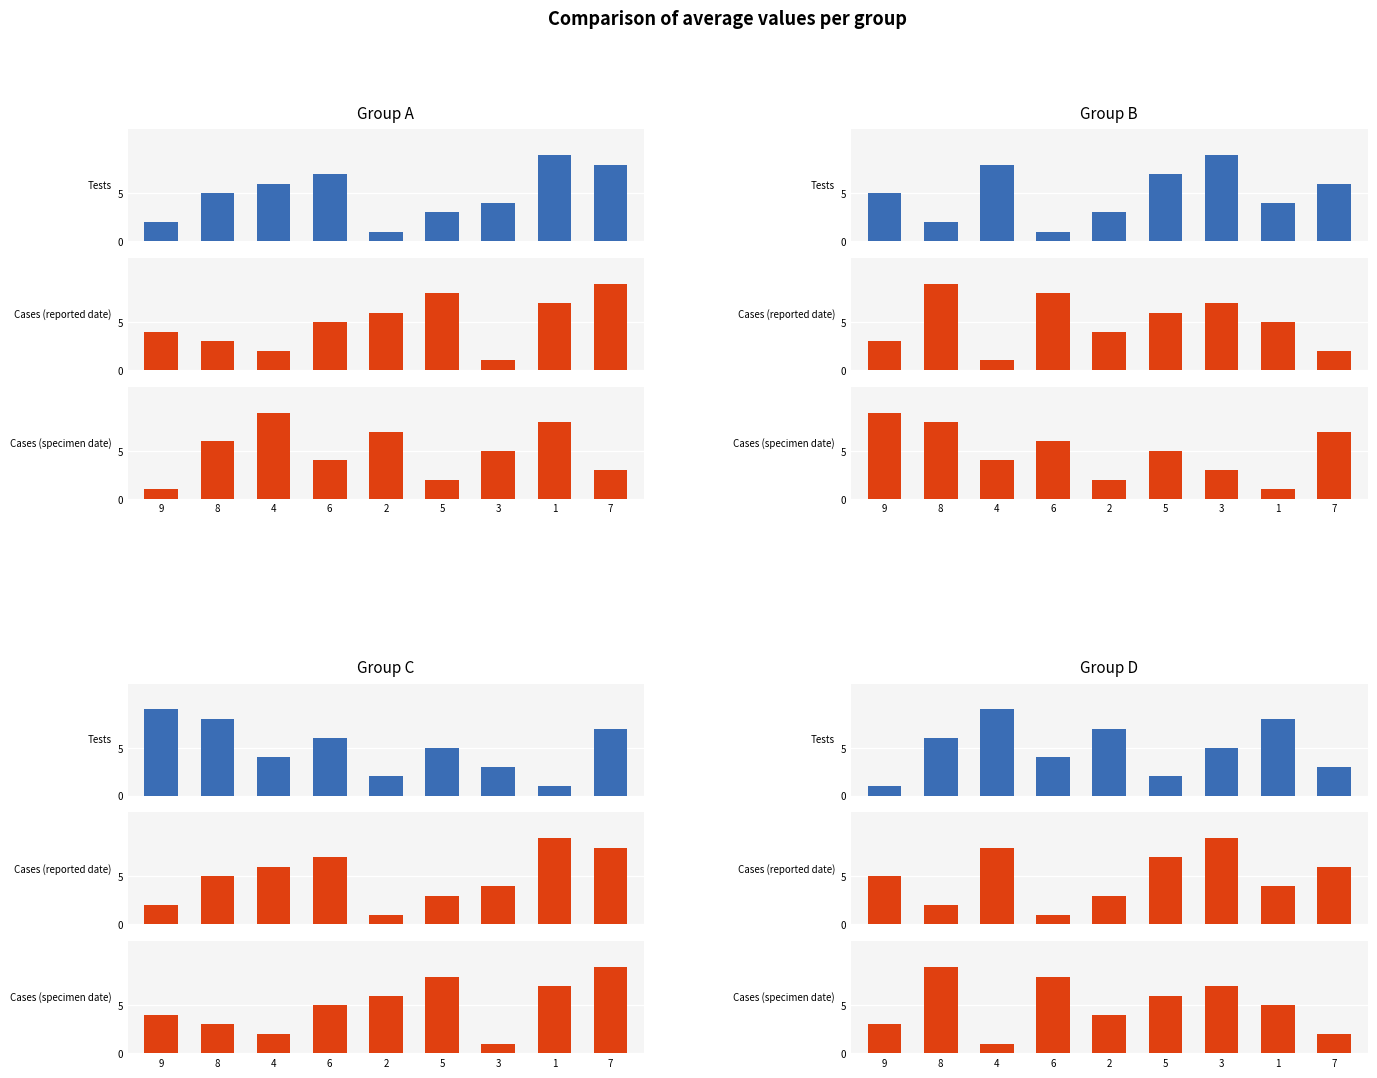

What is the difference between the maximum and minimum values in the col_7 series?

8